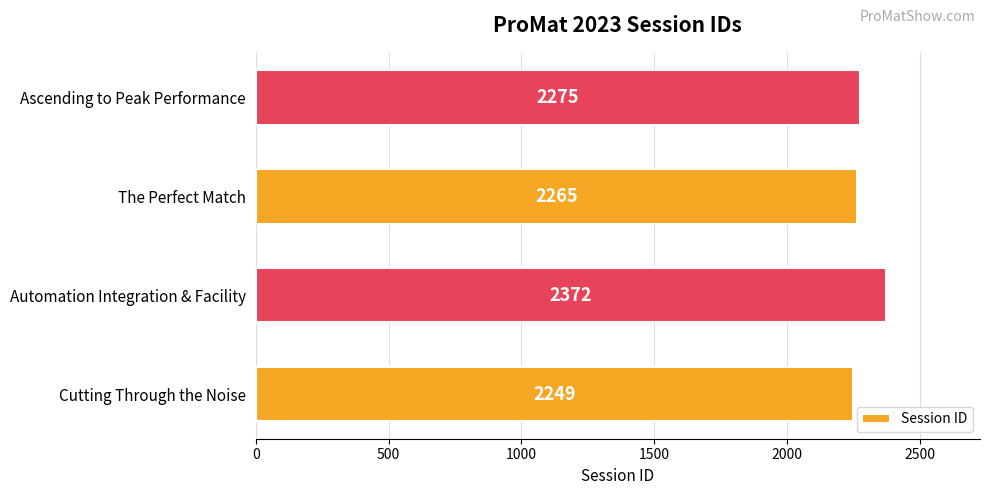

Reading top to bottom, list all the values displayed in this chart.

Ascending to Peak Performance=2275	The Perfect Match=2265	Automation Integration & Facility=2372	Cutting Through the Noise=2249